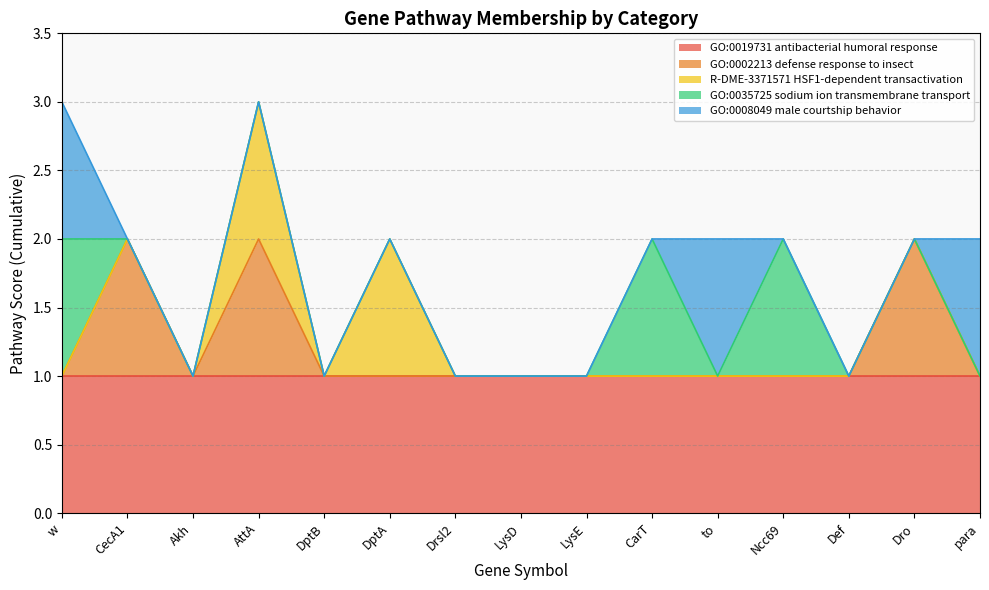

Reading left to right, list all the values displayed in this chart.

GO:0019731 antibacterial humoral response: w=1	CecA1=1	Akh=1	AttA=1	DptB=1	DptA=1	Drsl2=1	LysD=1	LysE=1	CarT=1	to=1	Ncc69=1	Def=1	Dro=1	para=1
GO:0002213 defense response to insect: w=0	CecA1=1	Akh=0	AttA=1	DptB=0	DptA=0	Drsl2=0	LysD=0	LysE=0	CarT=0	to=0	Ncc69=0	Def=0	Dro=1	para=0
R-DME-3371571 HSF1-dependent transactivation: w=0	CecA1=0	Akh=0	AttA=1	DptB=0	DptA=1	Drsl2=0	LysD=0	LysE=0	CarT=0	to=0	Ncc69=0	Def=0	Dro=0	para=0
GO:0035725 sodium ion transmembrane transport: w=1	CecA1=0	Akh=0	AttA=0	DptB=0	DptA=0	Drsl2=0	LysD=0	LysE=0	CarT=1	to=0	Ncc69=1	Def=0	Dro=0	para=0
GO:0008049 male courtship behavior: w=1	CecA1=0	Akh=0	AttA=0	DptB=0	DptA=0	Drsl2=0	LysD=0	LysE=0	CarT=0	to=1	Ncc69=0	Def=0	Dro=0	para=1